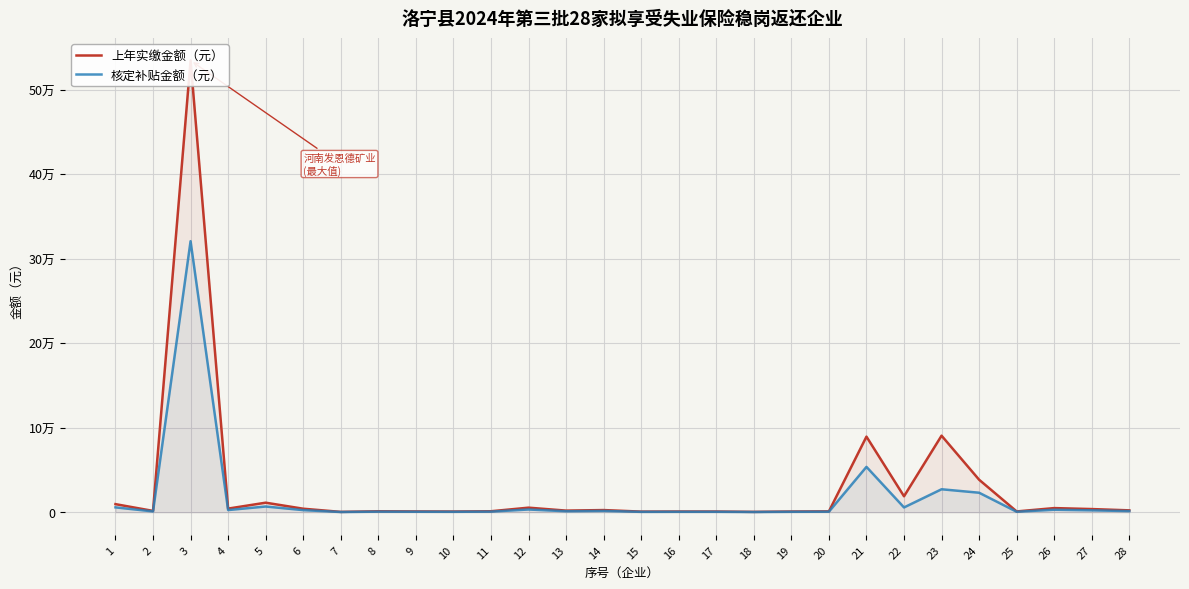

Which has a higher value, 28 or 18?

28